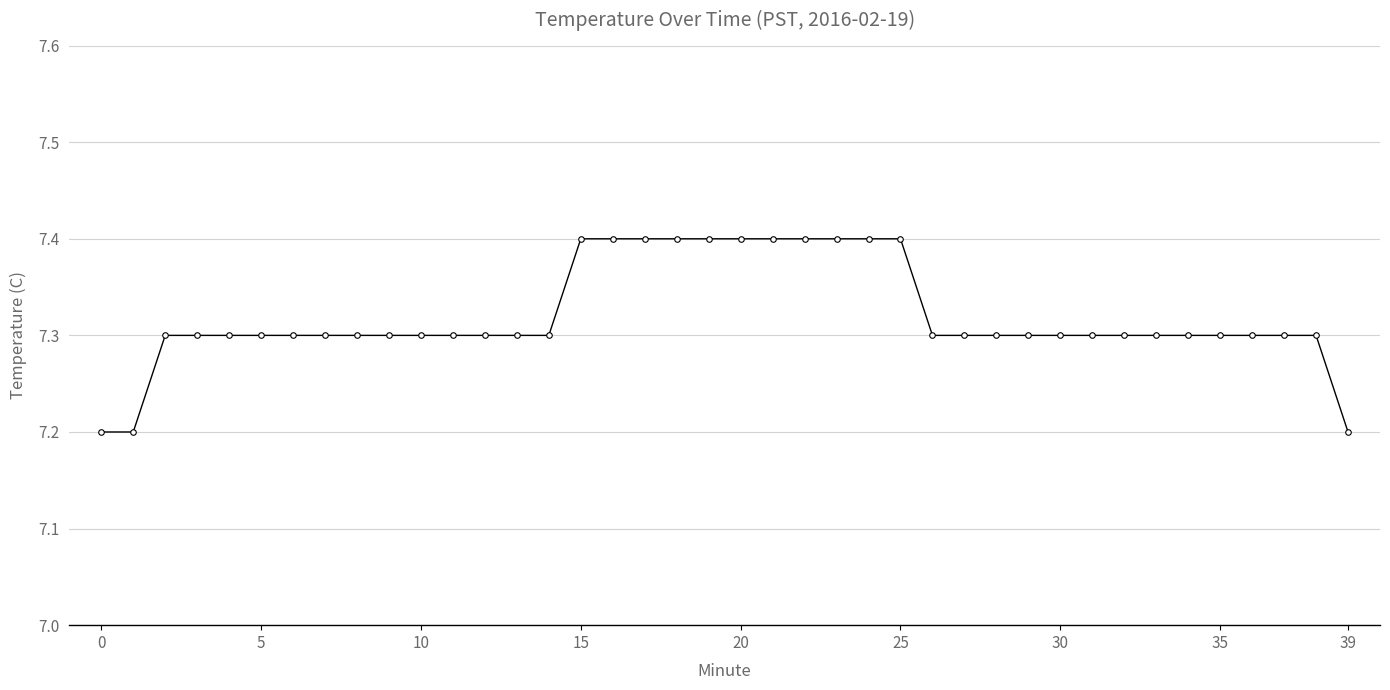

What is the value of the 19th point from the left?

7.4